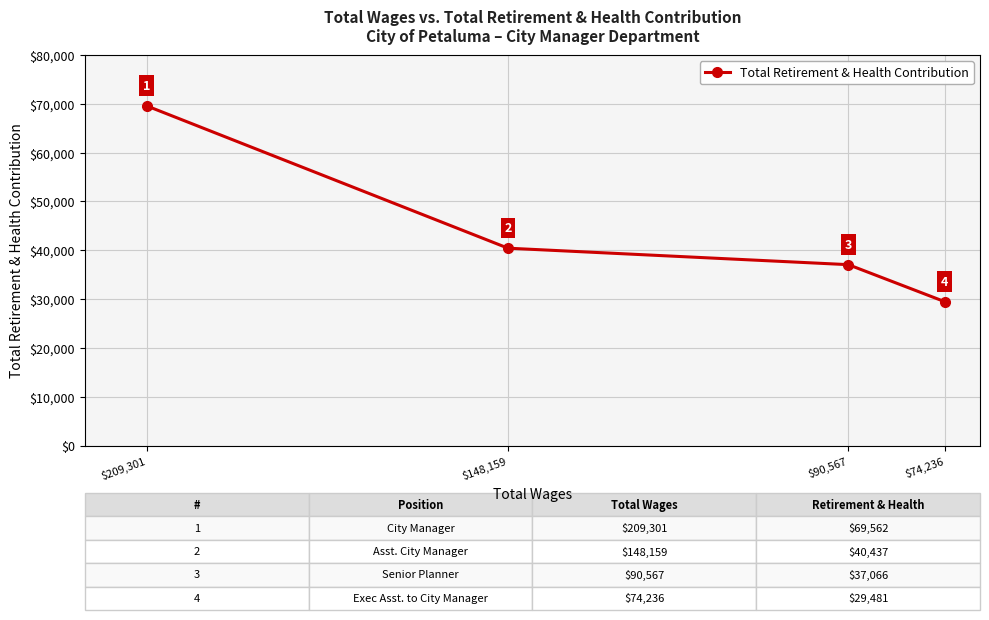

What is the change in value from $209,301 to $74,236?

-40081